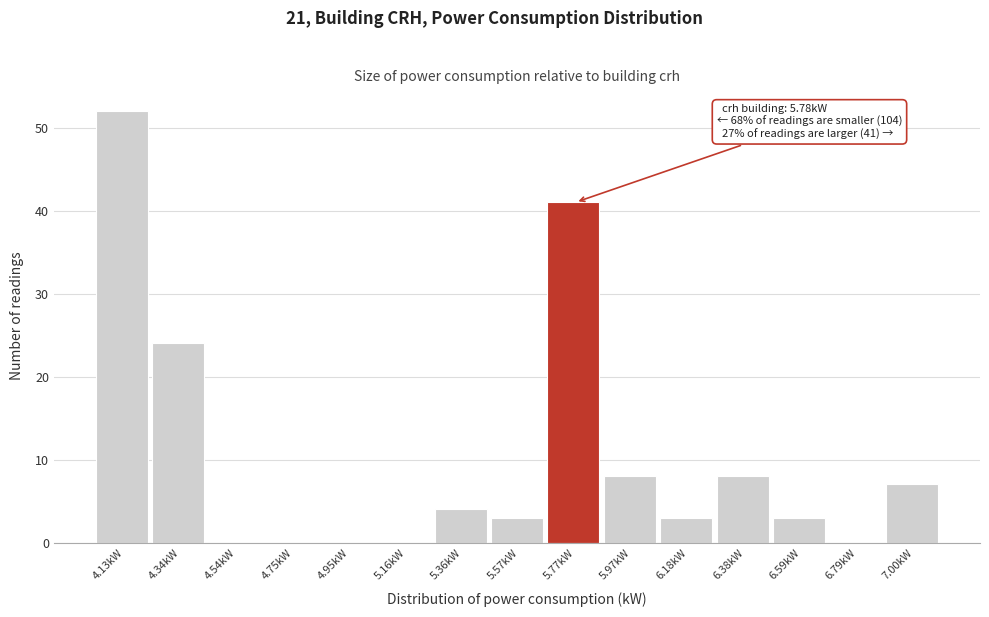

Which range on the x-axis has the tallest bar?

4.05 to 4.25